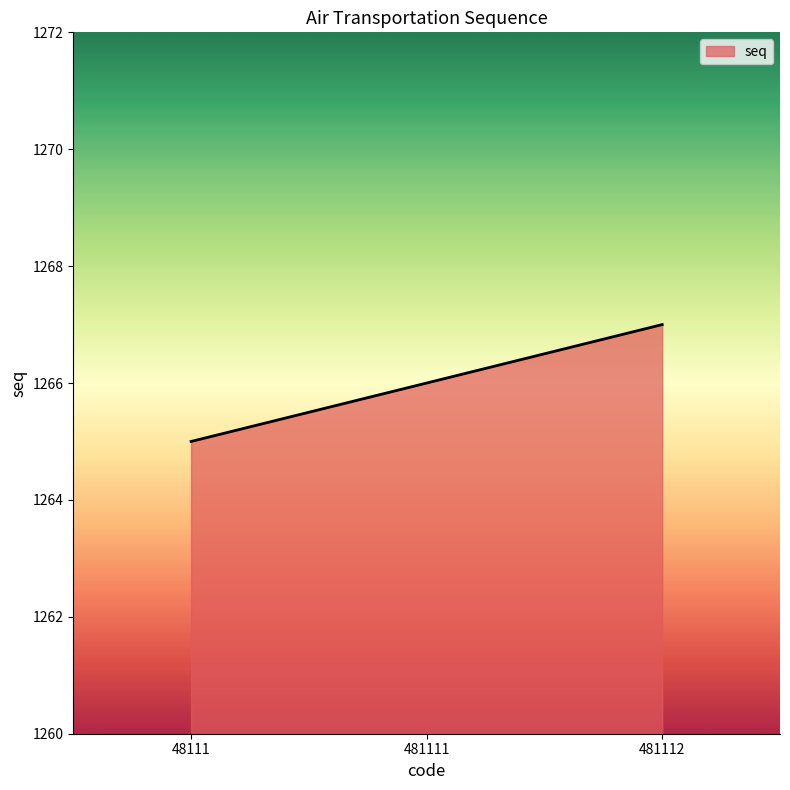

Read the value at 481111.

1266